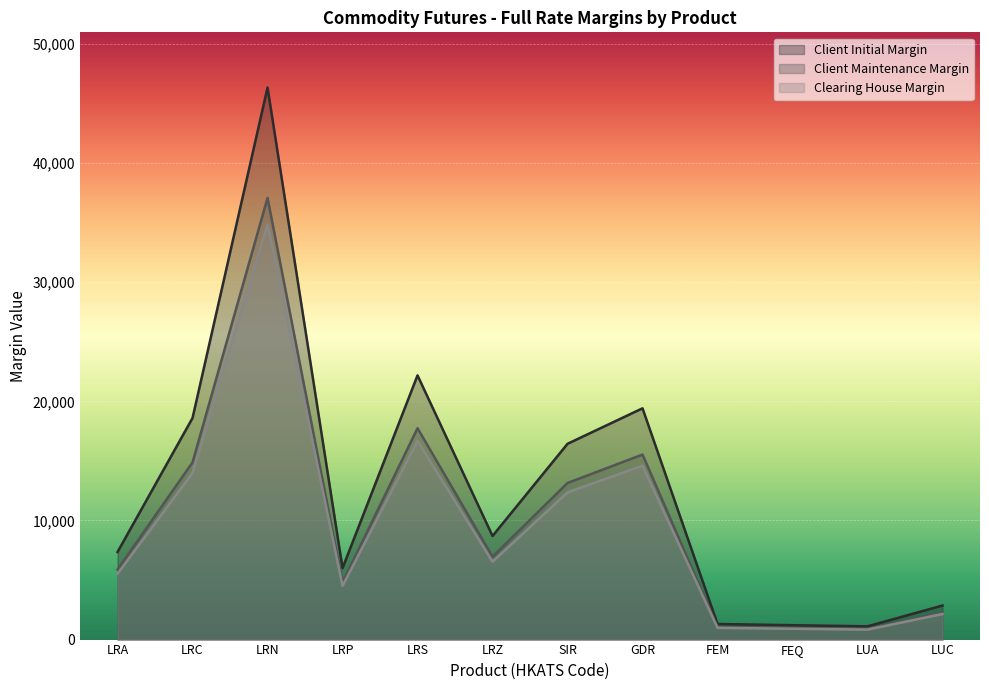

What is the value of the Clearing House Margin point at the 4th from the left?

4510